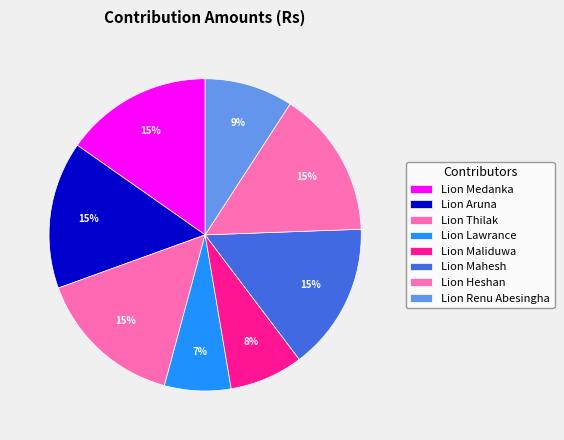

What is the smallest slice in the pie chart?

Lion Lawrance